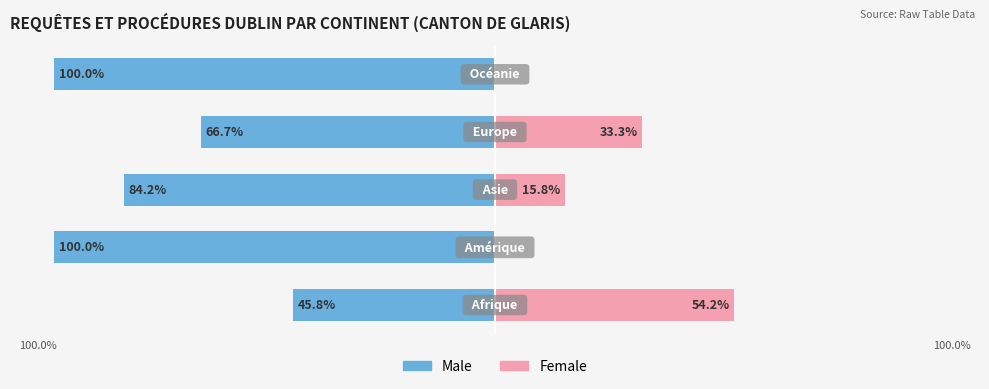

Which has a higher value, 1 or 3?

3